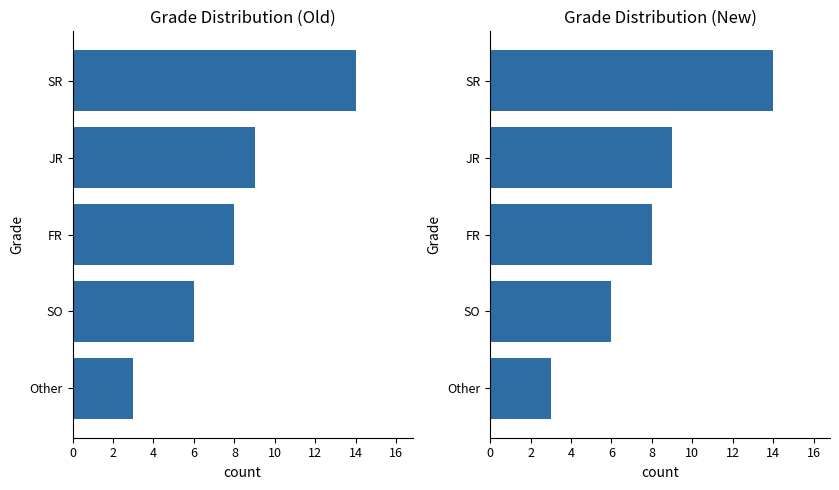

The chart shows a value of 16 at JR. True or false?

False